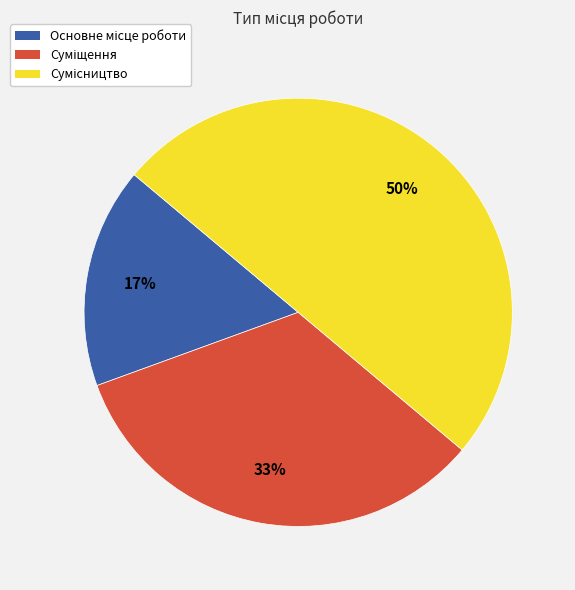

Count the number of slices in the pie.

3